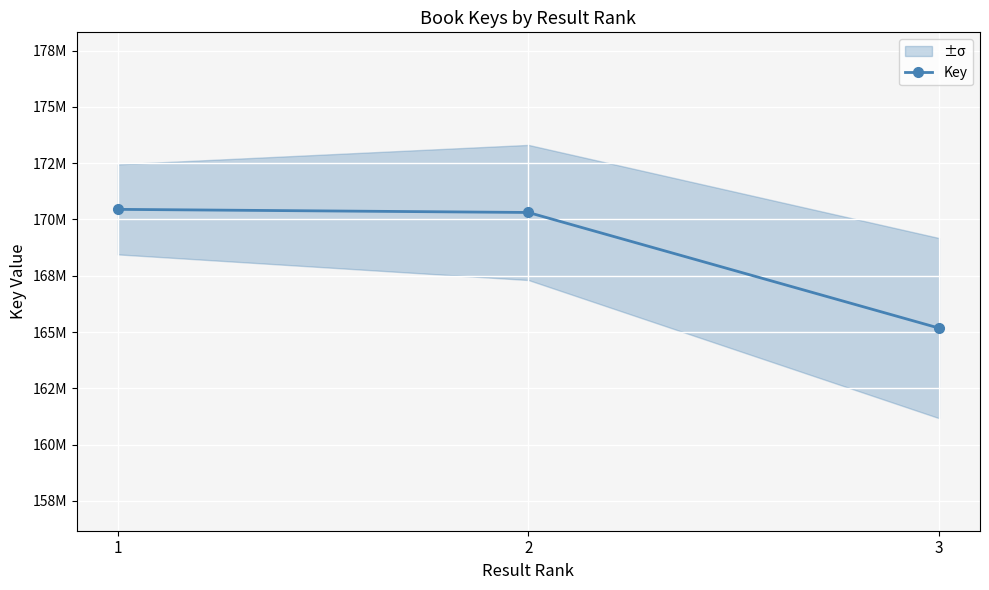

Reading left to right, extract all data points from this chart.

170447406	170309176	165175067